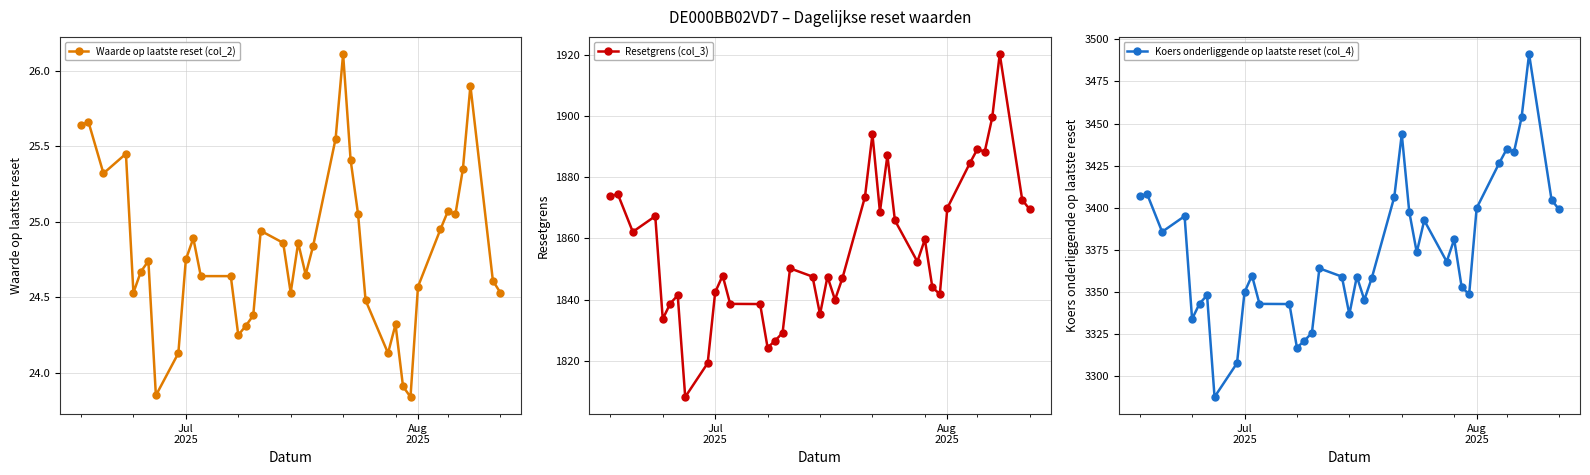

What are all the series names shown in the legend?

Waarde op laatste reset (col_2), Resetgrens (col_3), Koers onderliggende op laatste reset (col_4)